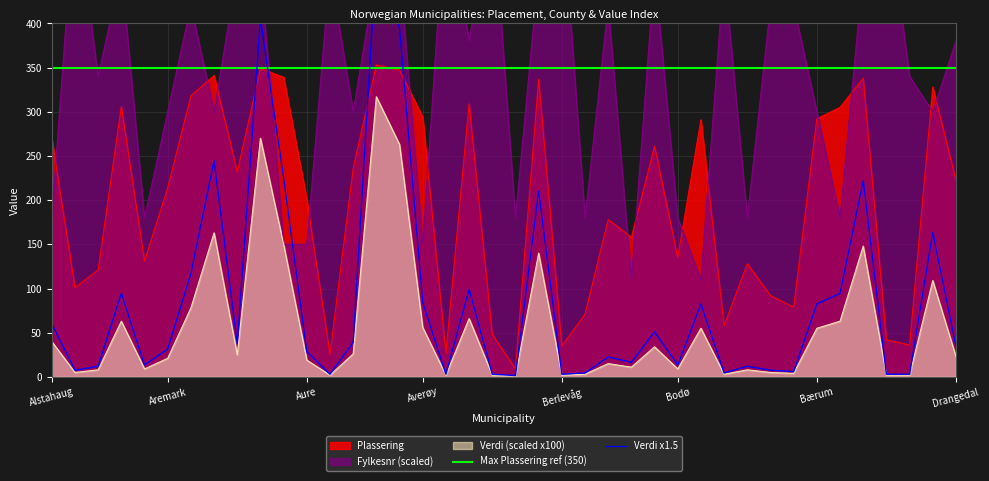

What is the minimum value for Plassering?

9